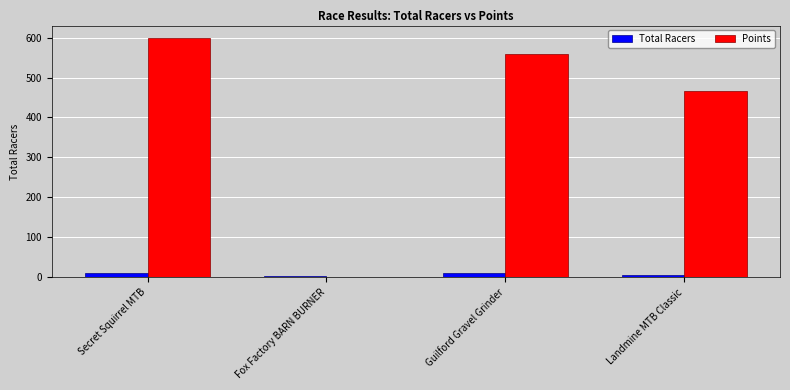

At which category is the sum across all series the highest?

Secret Squirrel MTB